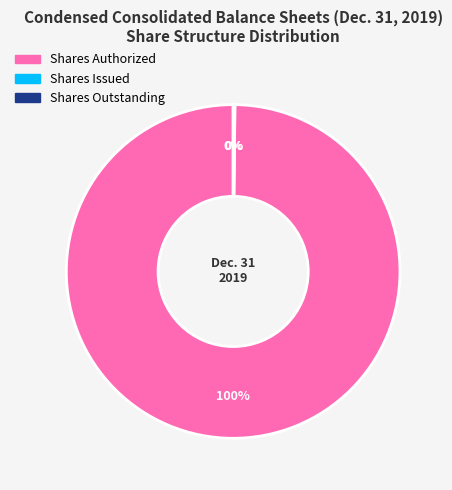

Does any single category account for the majority?

Yes